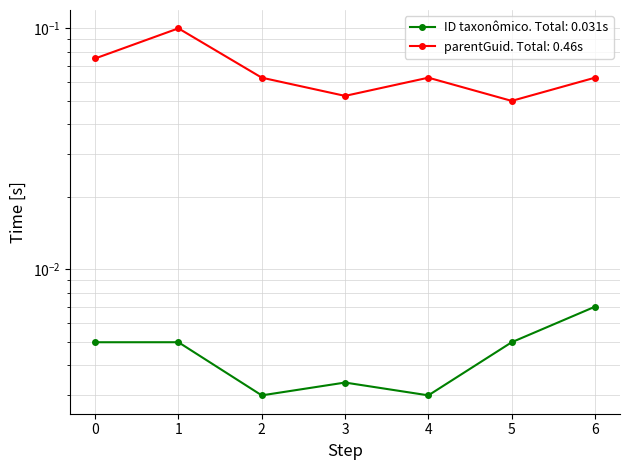

What are all the series names shown in the legend?

ID taxonômico, parentGuid